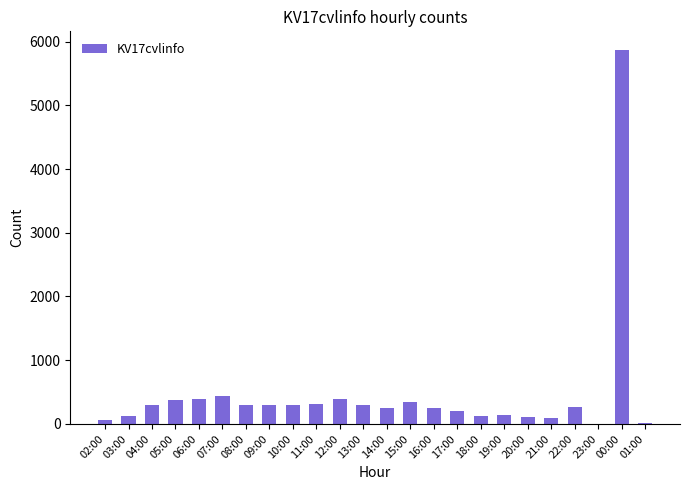

What value does the data have at 03:00, to the nearest 10?

130